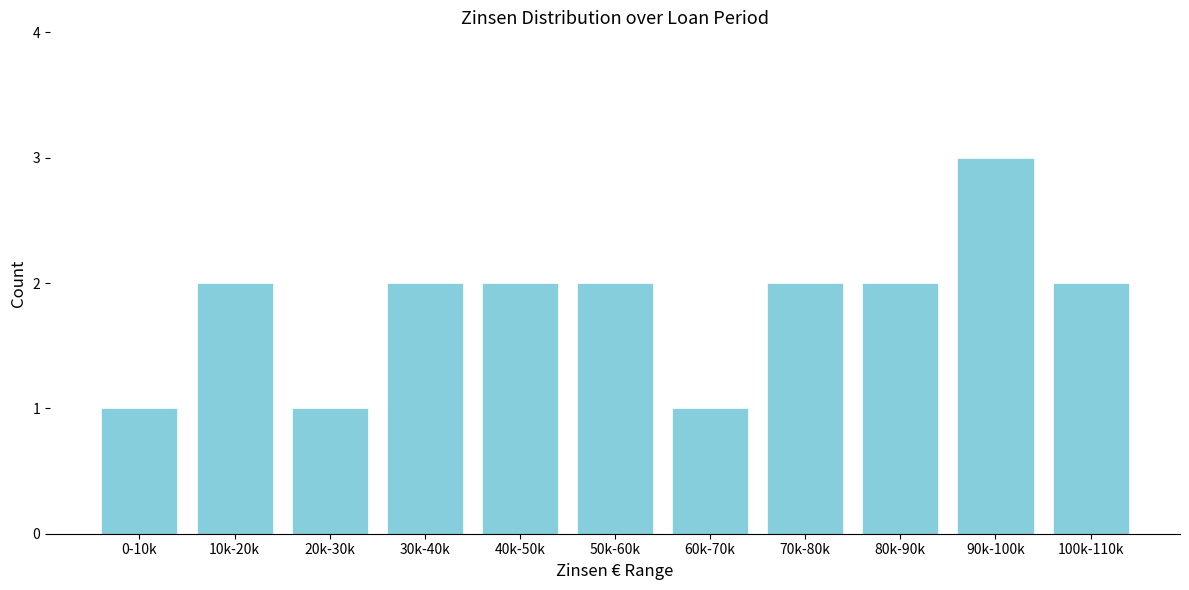

Reading left to right, list all the values displayed in this chart.

1	2	1	2	2	2	1	2	2	3	2